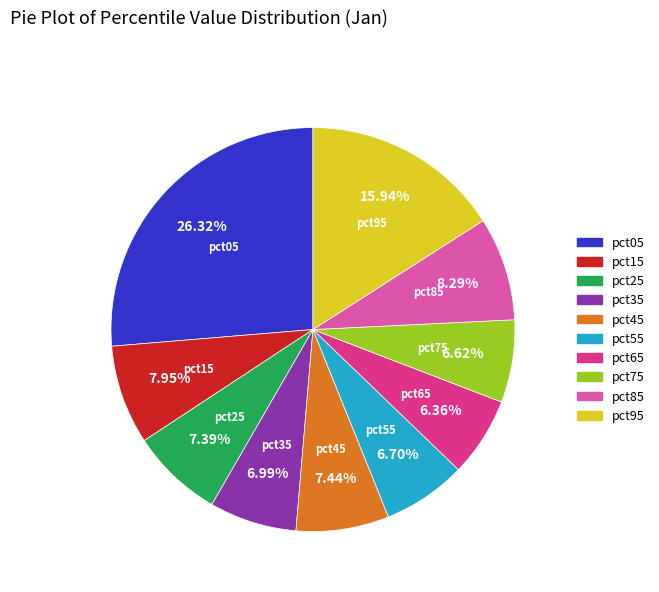

What portion of the pie excludes pct05?

73.7%